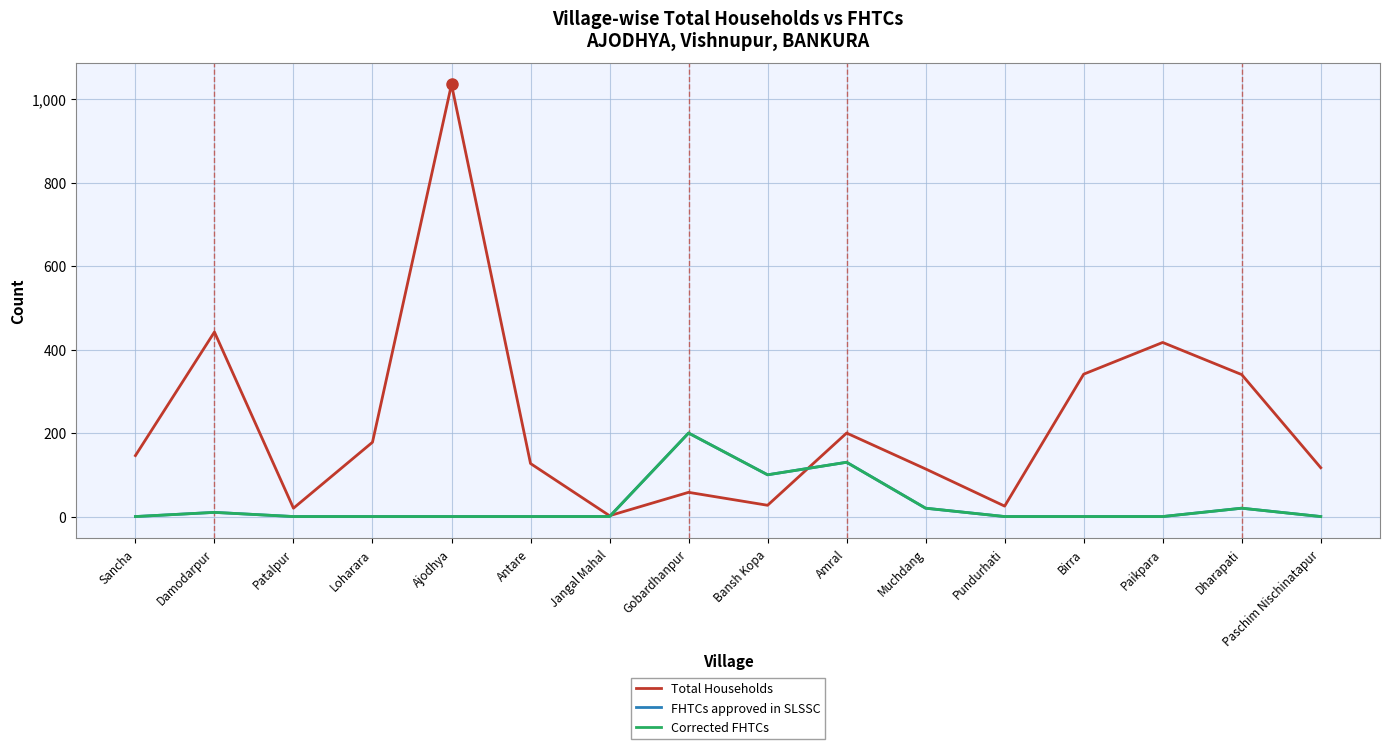

What is the label of the 1st point from the left?

Sancha